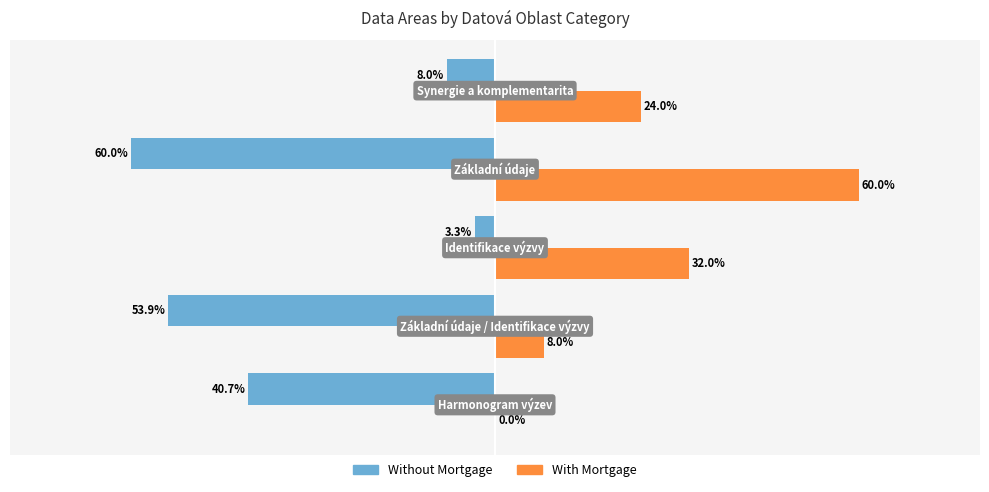

Which series has the largest total across all categories?

With Mortgage